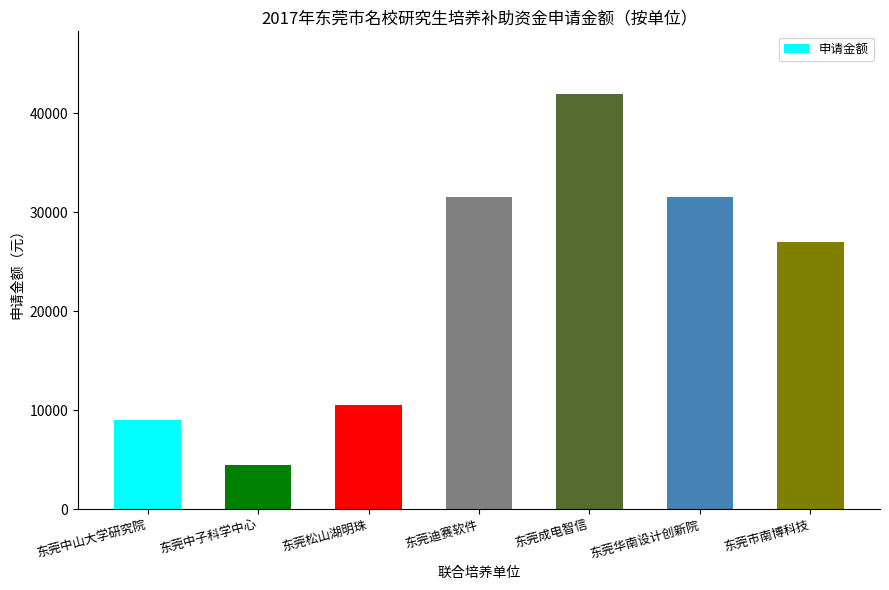

What position from the left is 东莞成电智信?

5